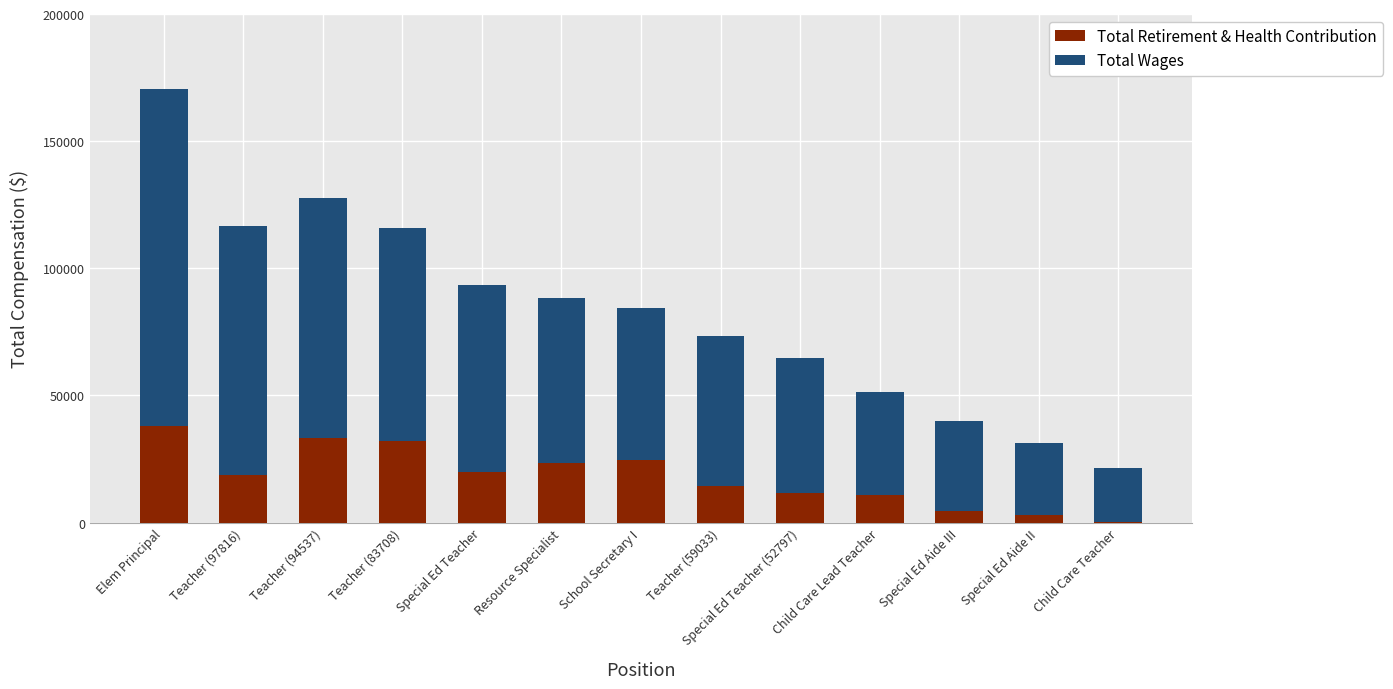

At which category is the sum across all series the highest?

Elem Principal